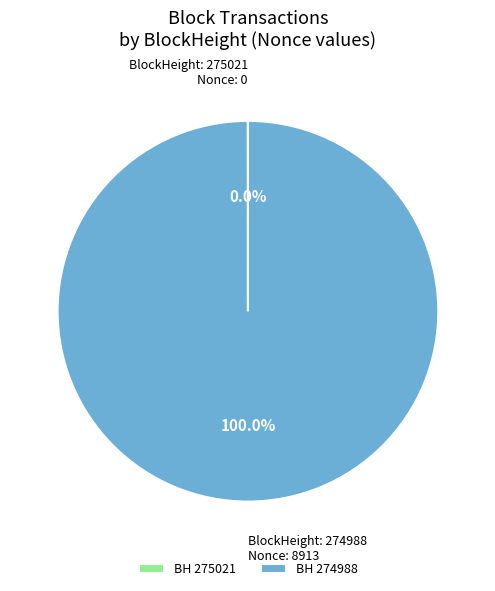

Is there a majority slice in this chart?

Yes